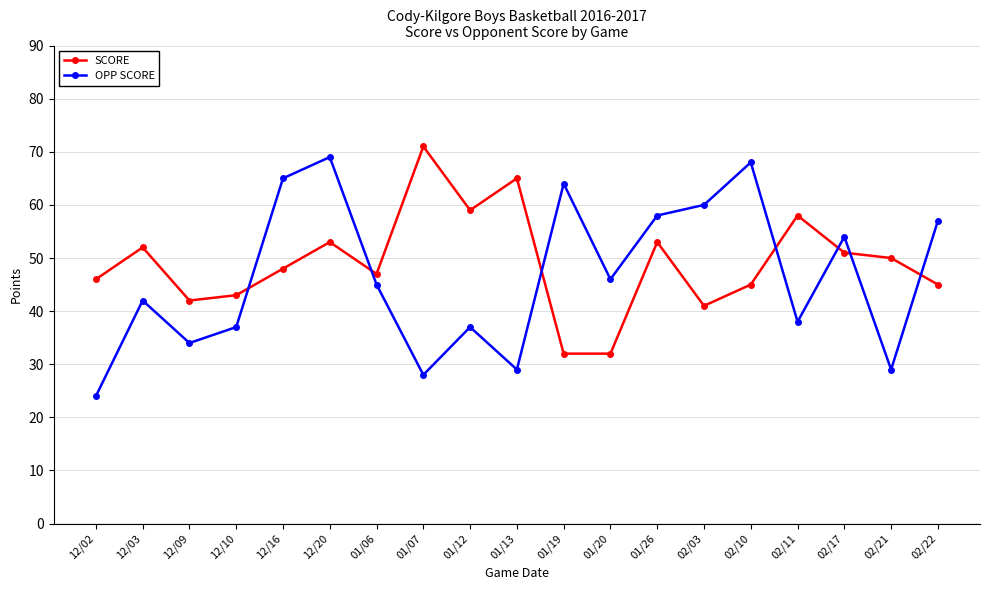

How many intersections are there between SCORE and OPP SCORE?

7